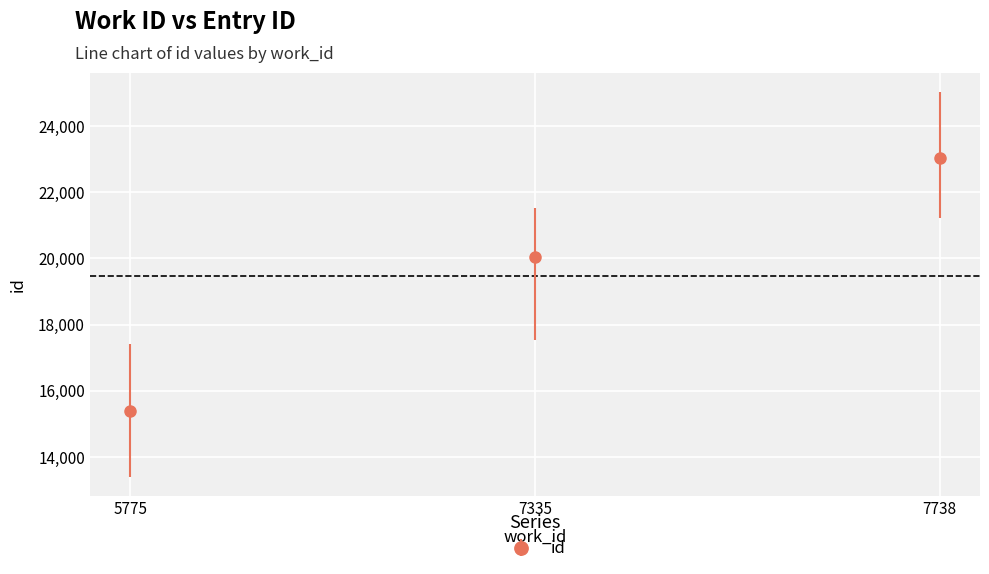

Approximately how many times larger is the value at 7738 compared to 5775?

1.5